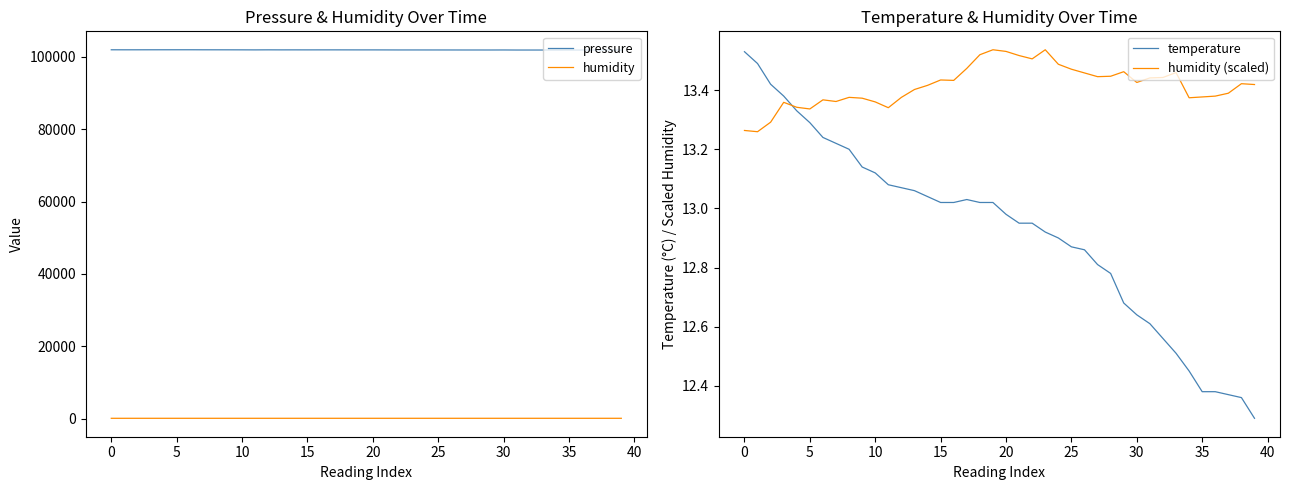

What are all the series names shown in the legend?

pressure, humidity, temperature, humidity (scaled)